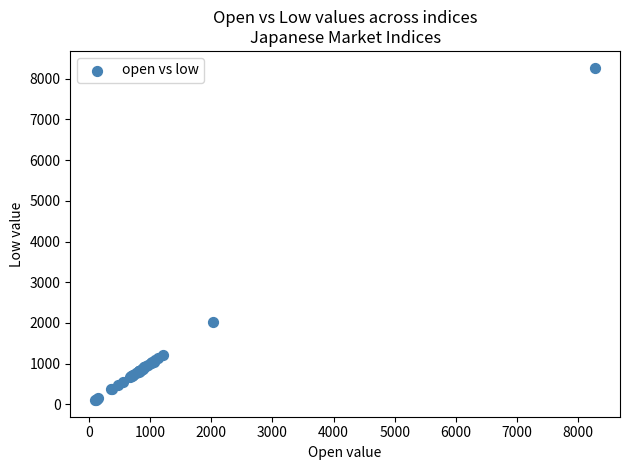

What Y value in the scatter plot is closest to 4189?

2025.0